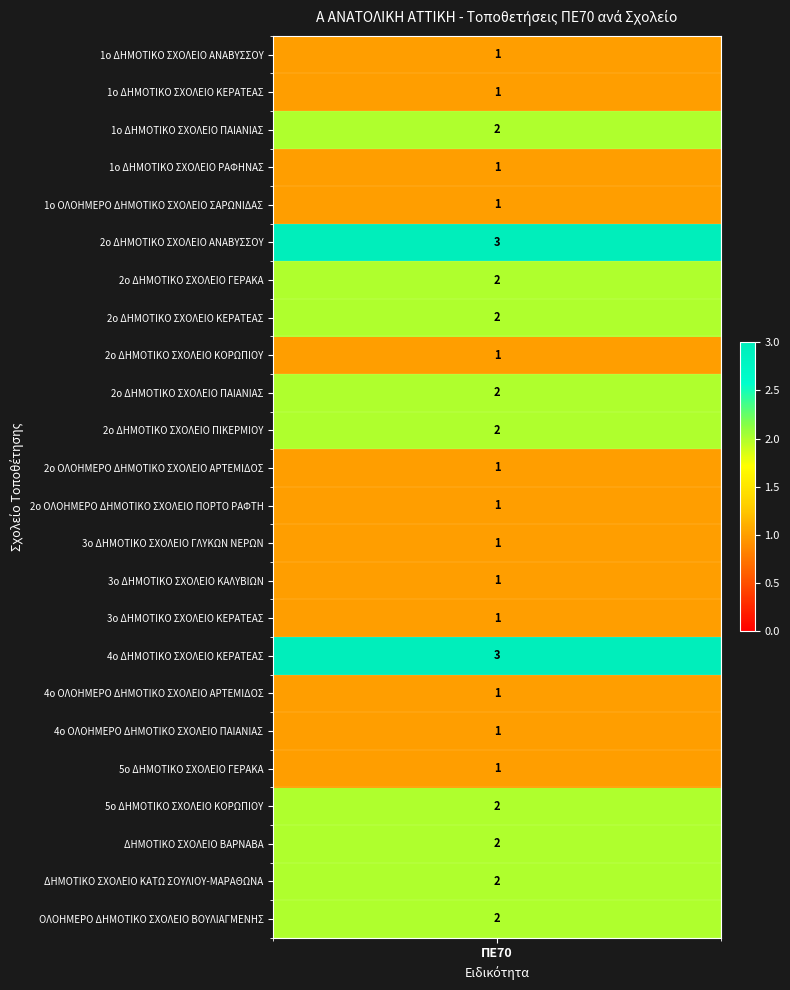

What is the change in value from 1ο ΔΗΜΟΤΙΚΟ ΣΧΟΛΕΙΟ ΡΑΦΗΝΑΣ to ΔΗΜΟΤΙΚΟ ΣΧΟΛΕΙΟ ΚΑΤΩ ΣΟΥΛΙΟΥ-ΜΑΡΑΘΩΝΑ?

+1